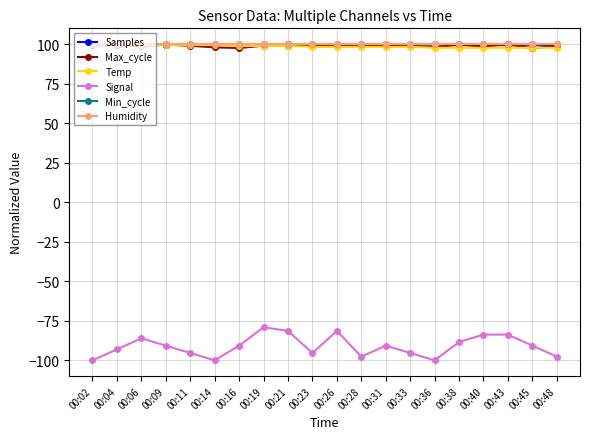

What is the value of the Max_cycle point at the 13th from the left?

98.8